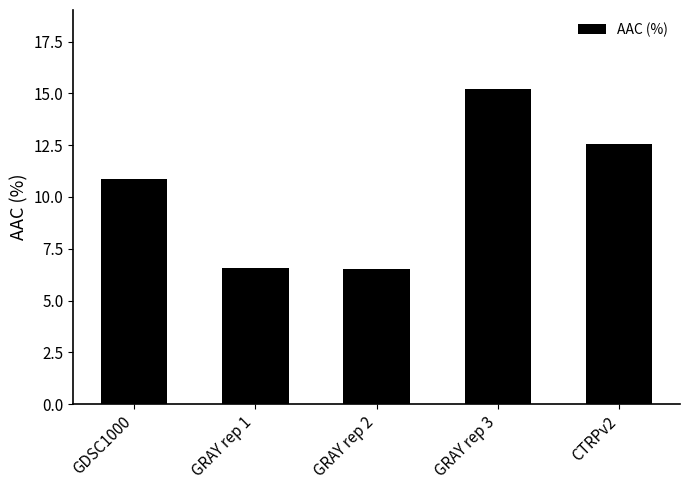

What is the ratio of the value at CTRPv2 to the value at GDSC1000?

1.2